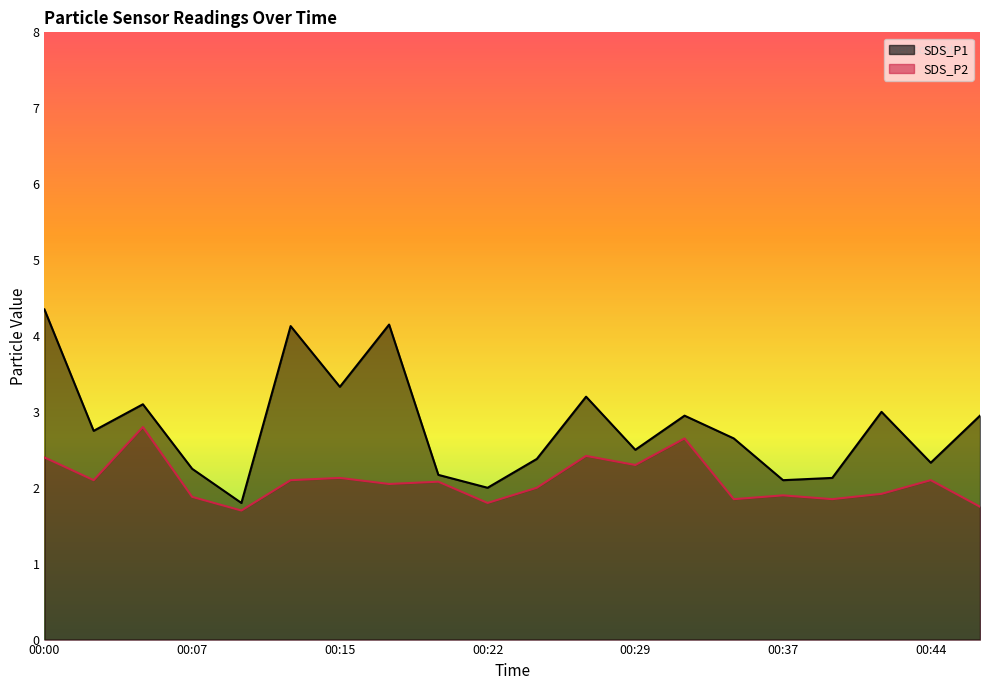

What is the average value of the SDS_P1 series?

2.8